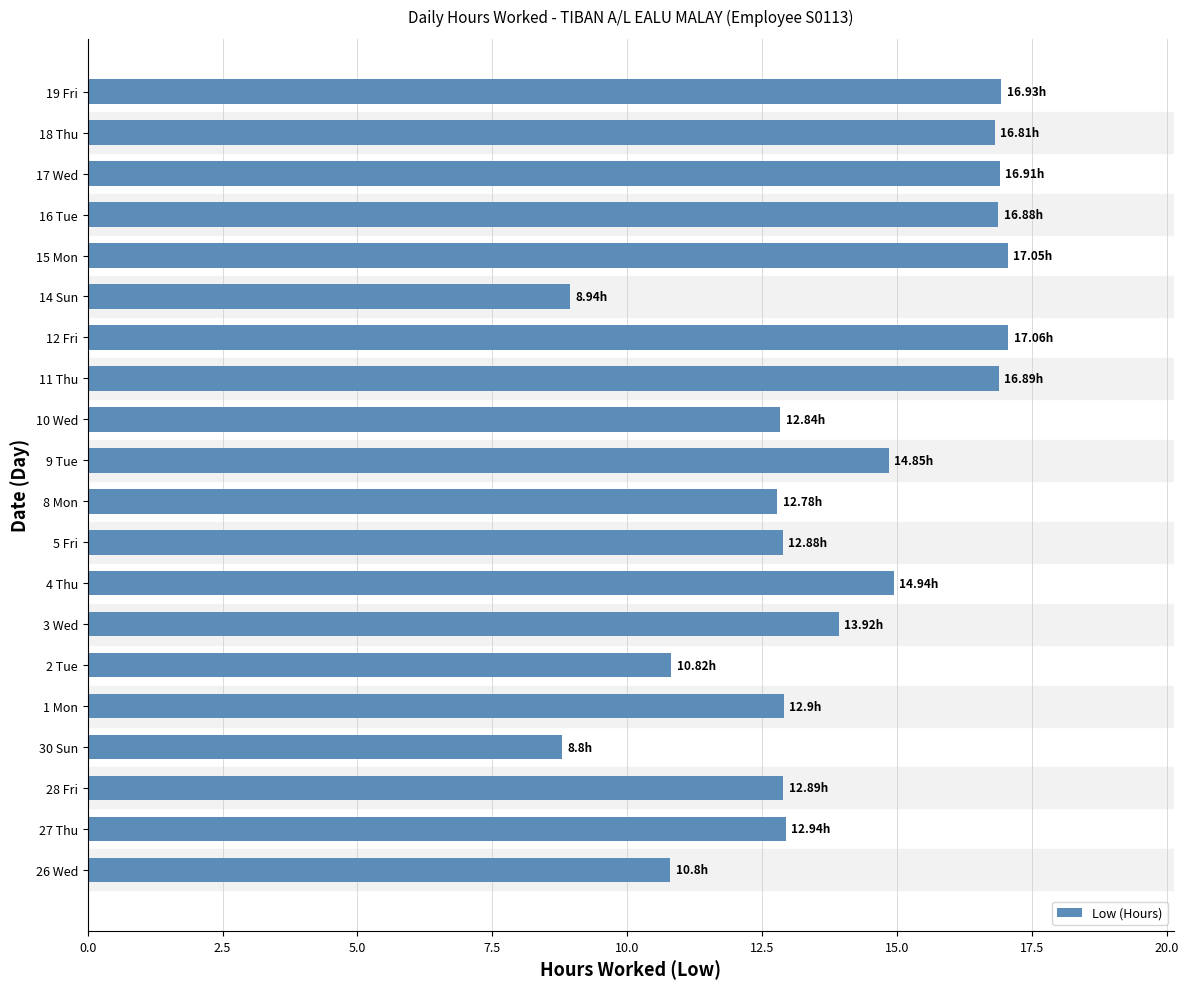

What is the average value?

13.9